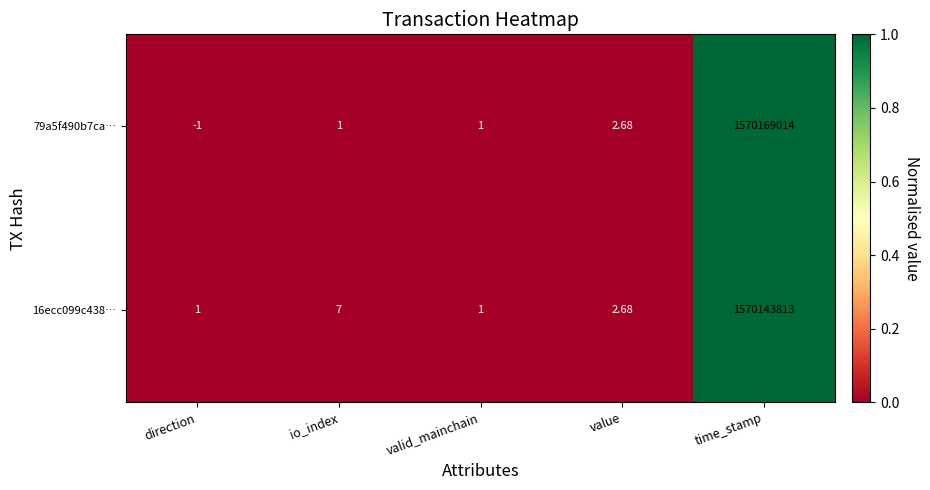

How many categories are shown in the chart?

5